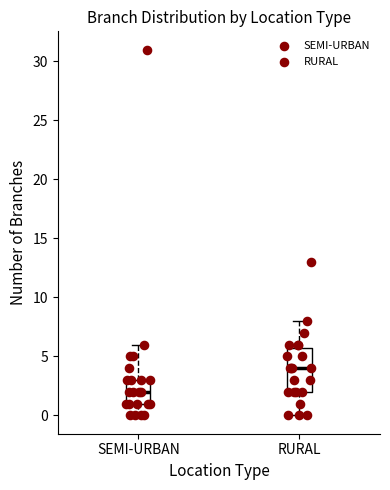

Reading left to right, transcribe this box plot: for each box, give where its median line is, the range the box spans, and where its two whiskers end, as read against the y-axis. The values are not printed on the chart, so give them approximately, as read against the axis.

SEMI-URBAN: median 2, box 1 to 3, whiskers 0 to 6
RURAL: median 4, box 2 to 6, whiskers 0 to 8